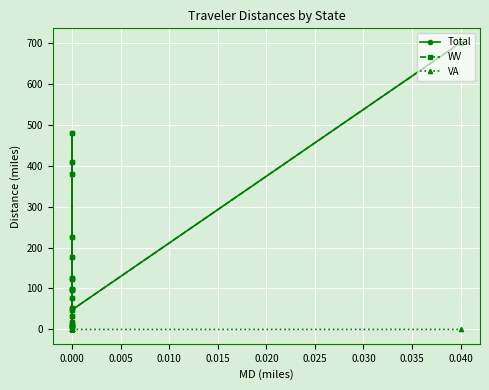

How many values in the Total series are below 98?

10